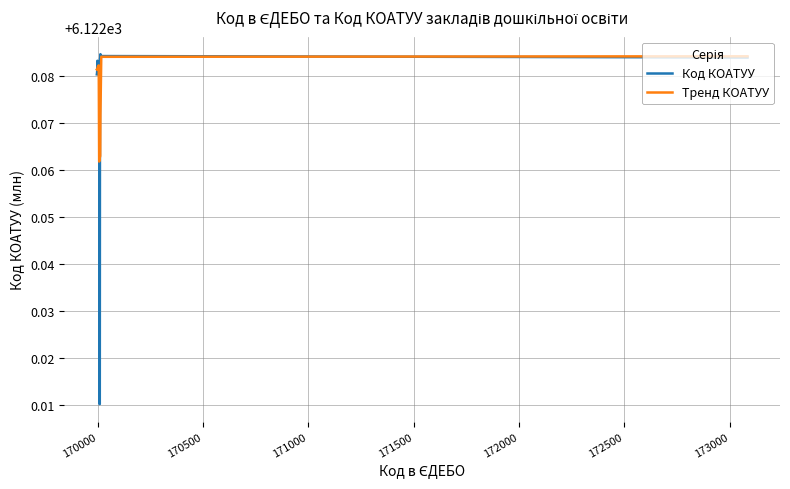

Which series has the largest range (max minus min)?

Код КОАТУУ